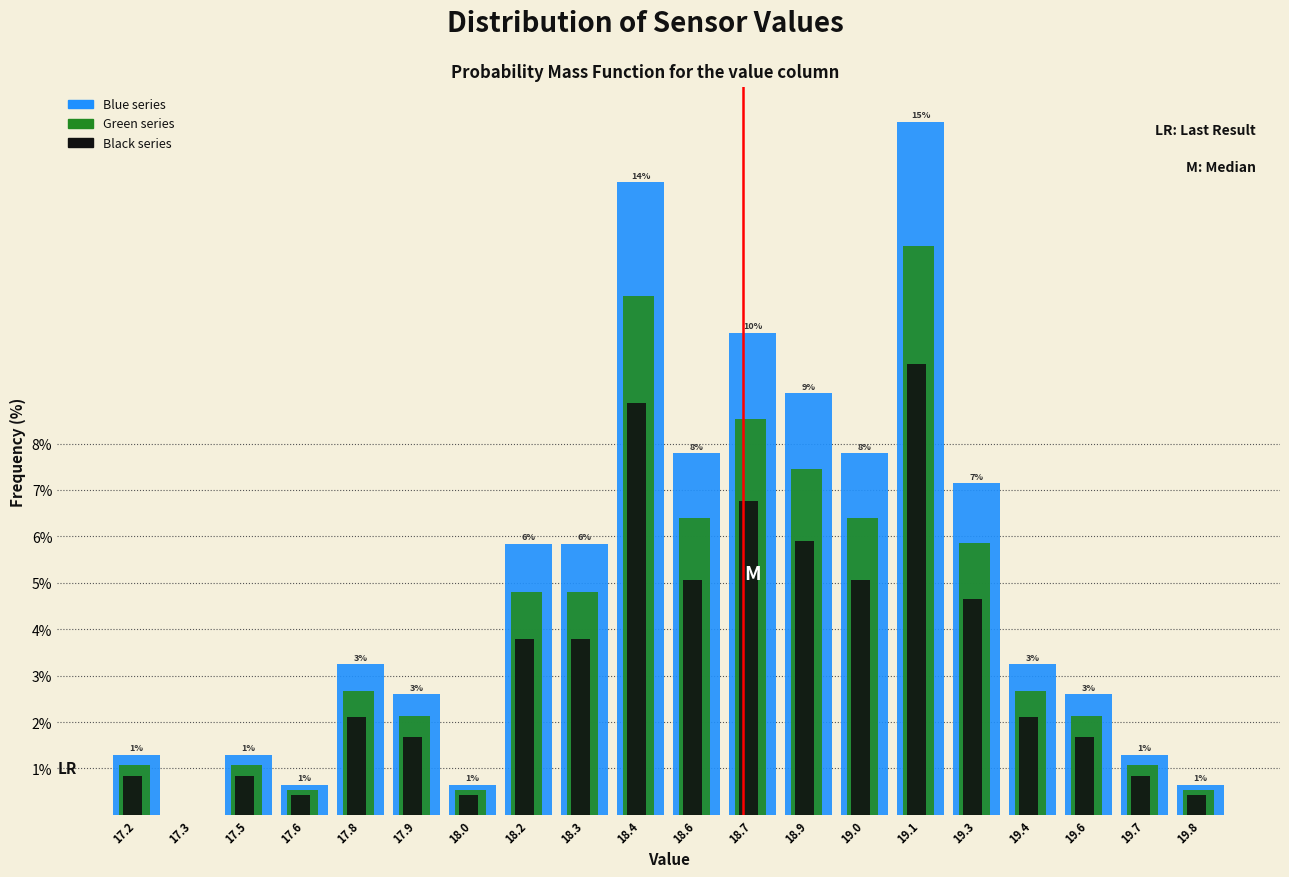

The Green series series shows 2.5 at 18.6. True or false?

False